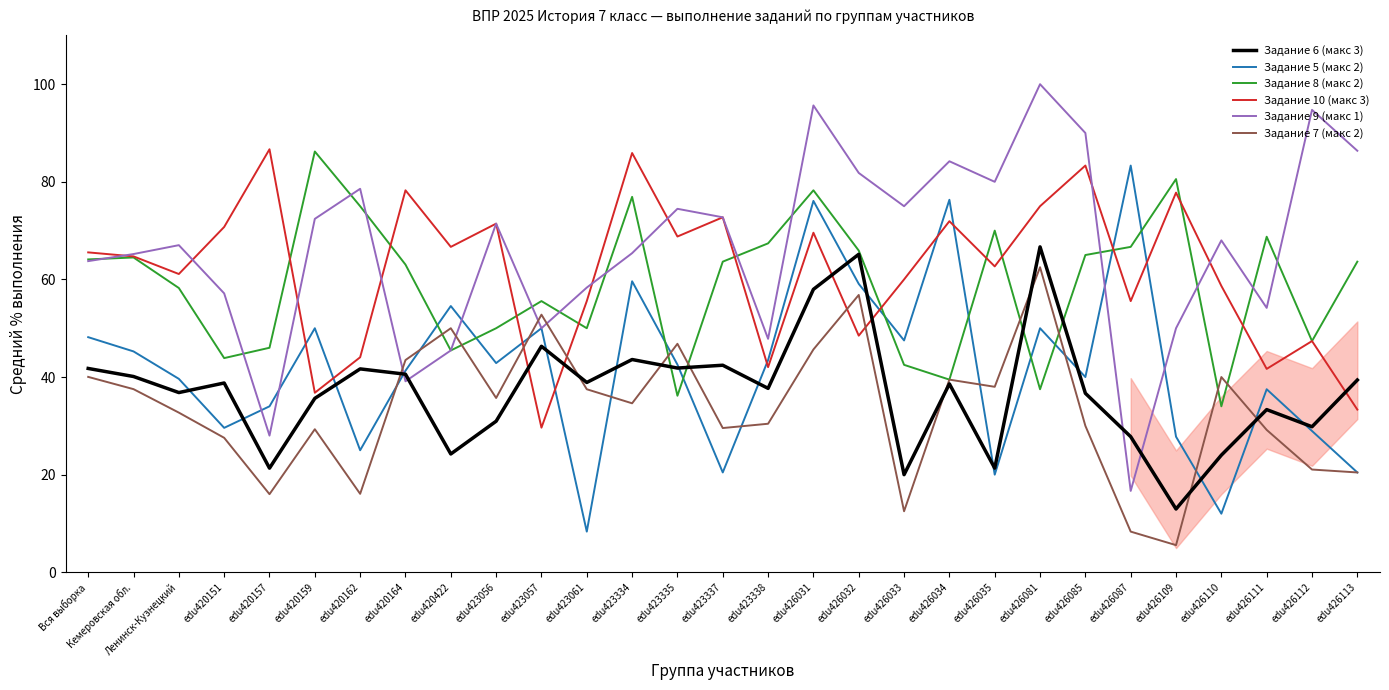

What position from the right is Вся выборка?

29